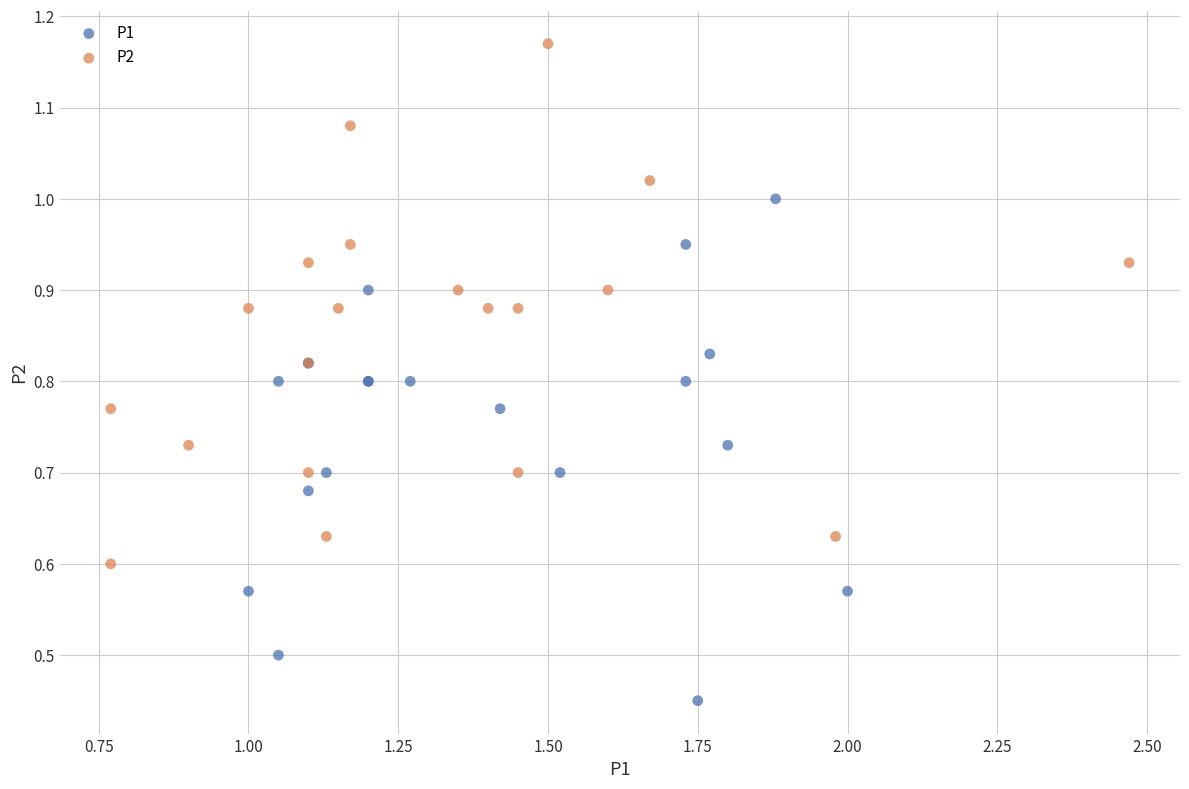

Which series reaches the minimum Y coordinate?

P1